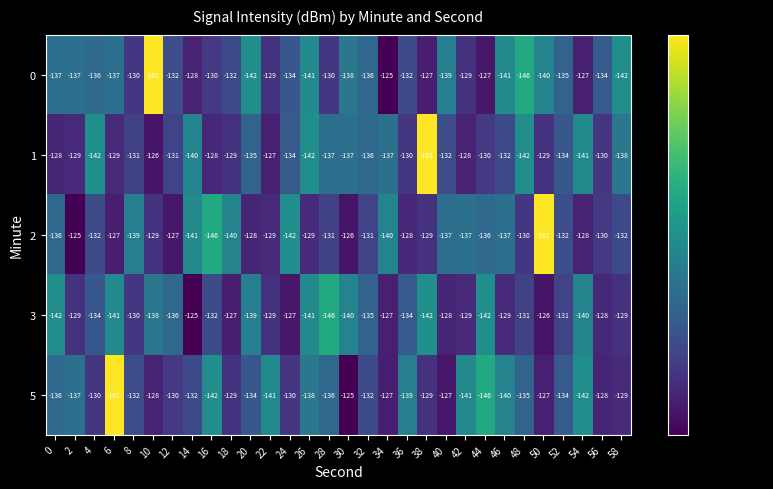

How many categories are shown in the chart?

30